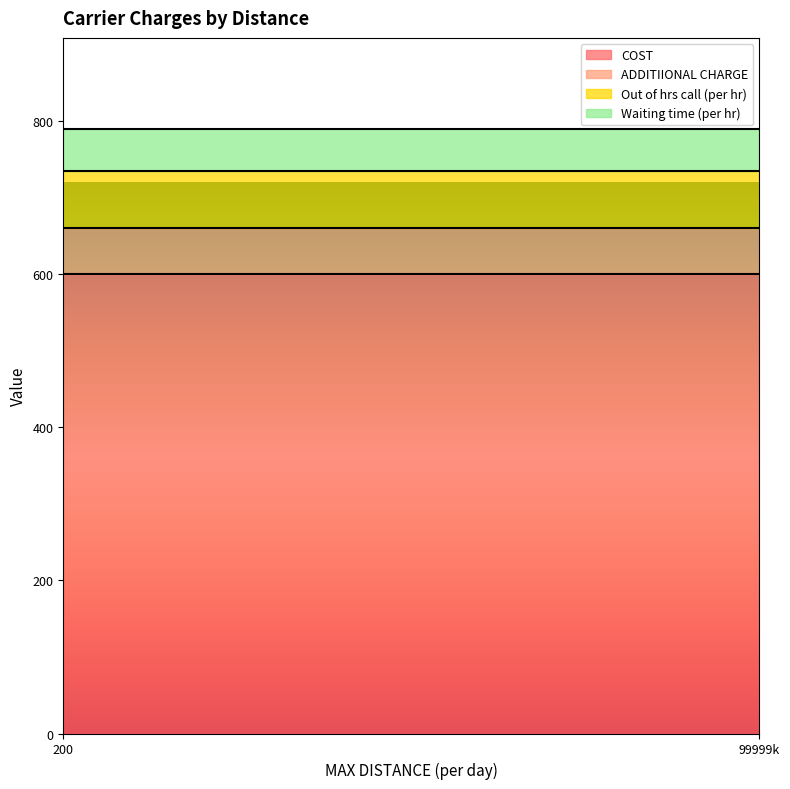

The ADDITIIONAL CHARGE series shows 60 at 99999. True or false?

True